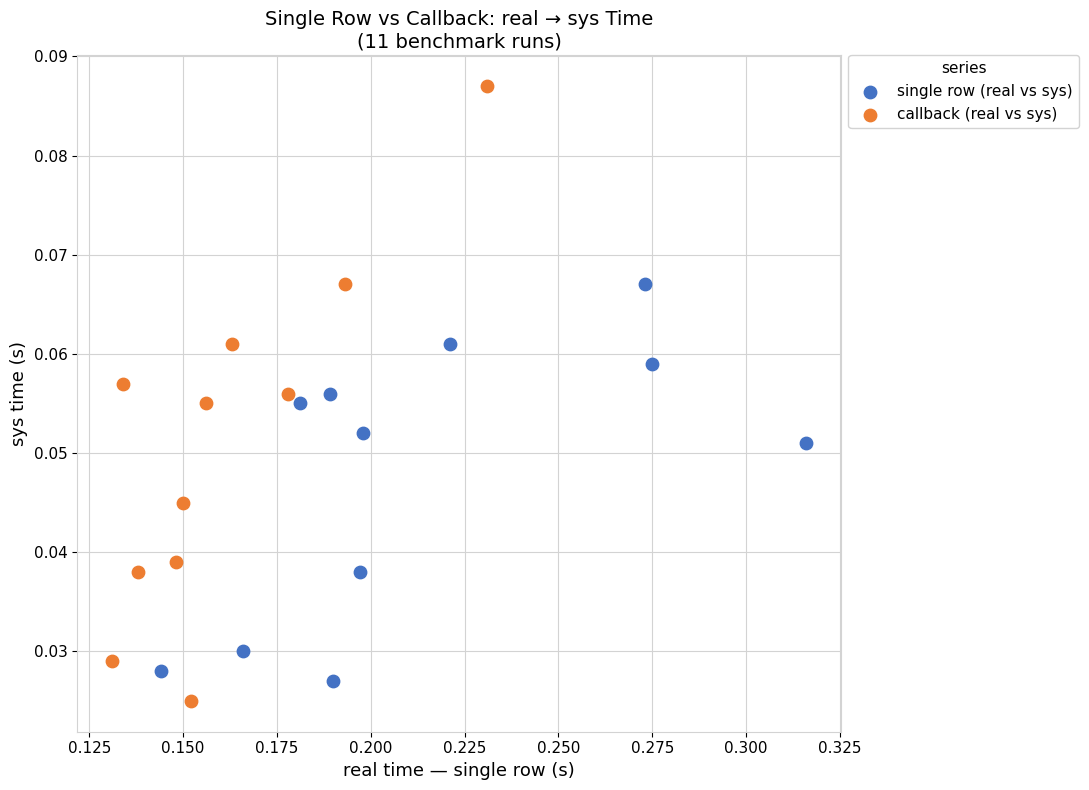

Which series has the largest Y range (max minus min)?

callback (real vs sys)